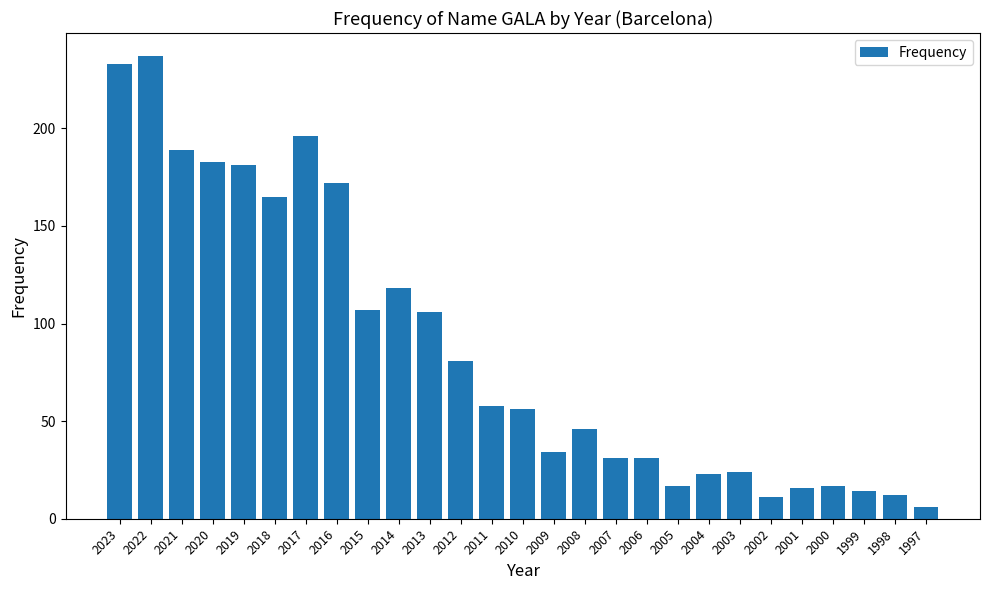

What is the difference between the values at 1997 and 2007?

25